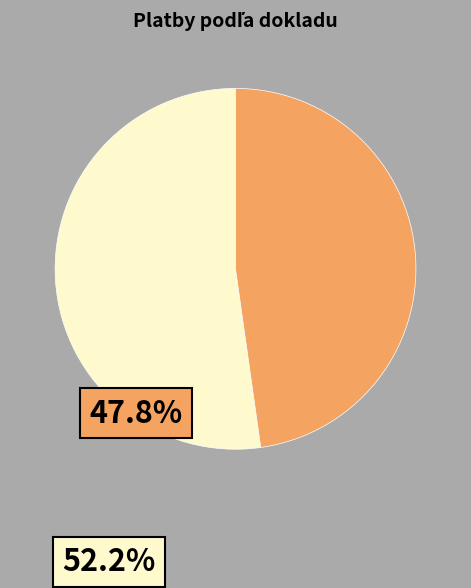

Does any single category account for the majority?

Yes